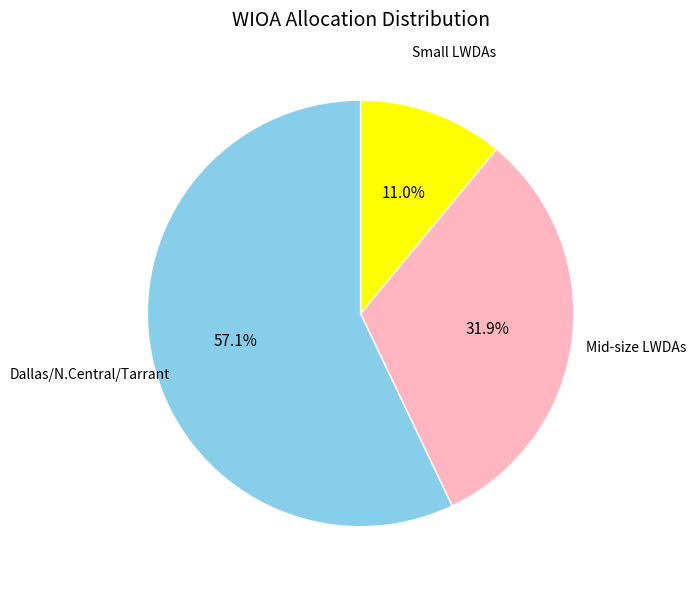

Does any single category account for the majority?

Yes